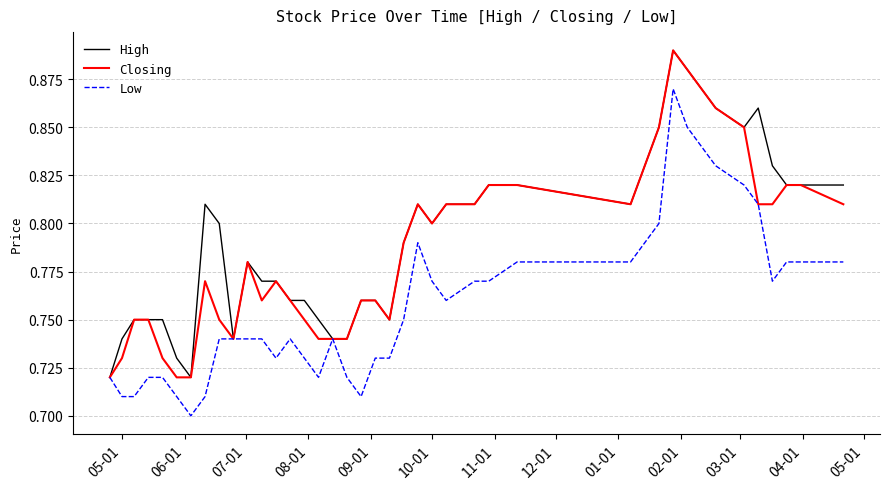

True or false: Closing has more than 2 points higher than both neighbors.

True